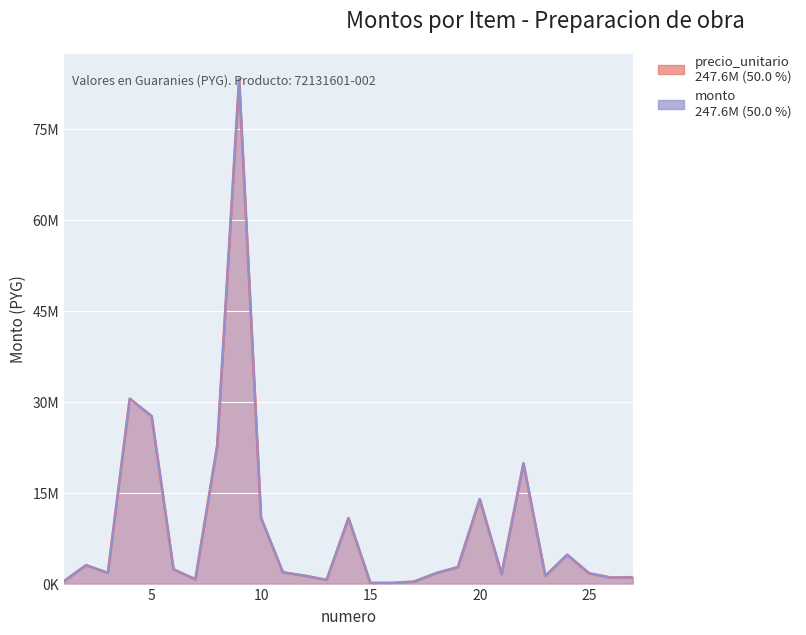

How many data points in monto are above 1753380?

13